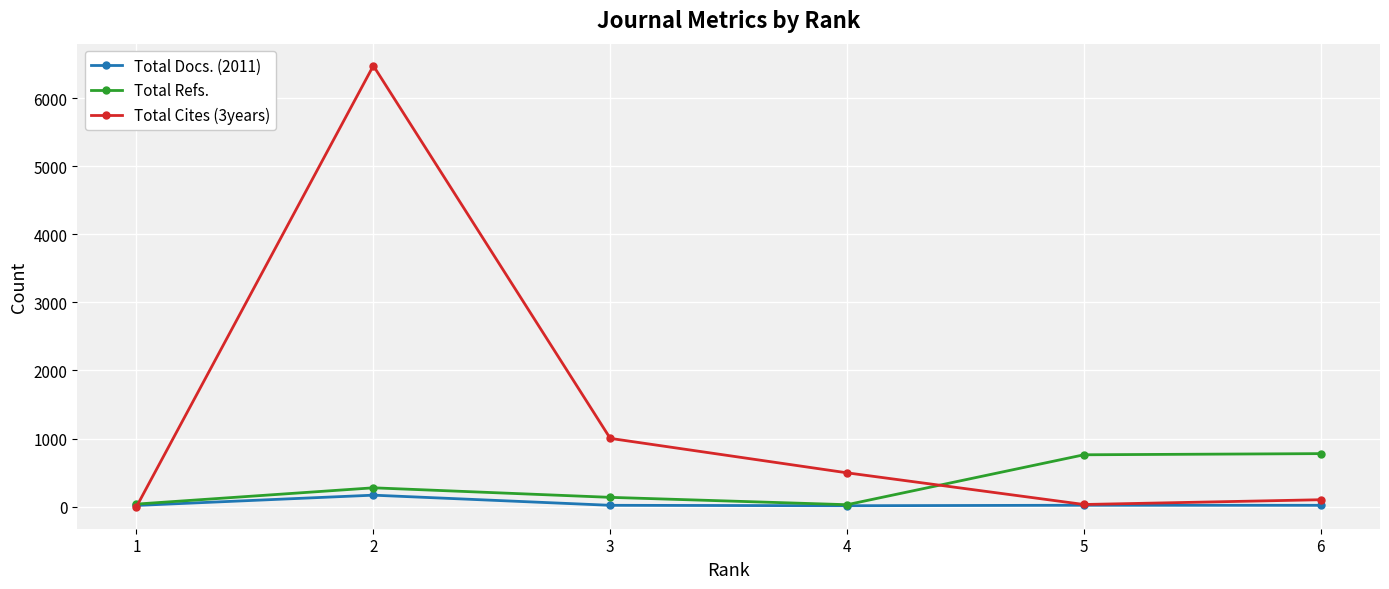

At how many categories does at least one series exceed 2558?

1